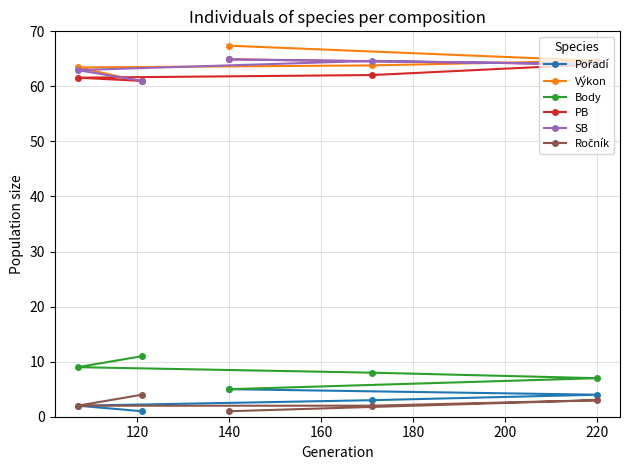

Which label corresponds to the largest value in the chart?

140